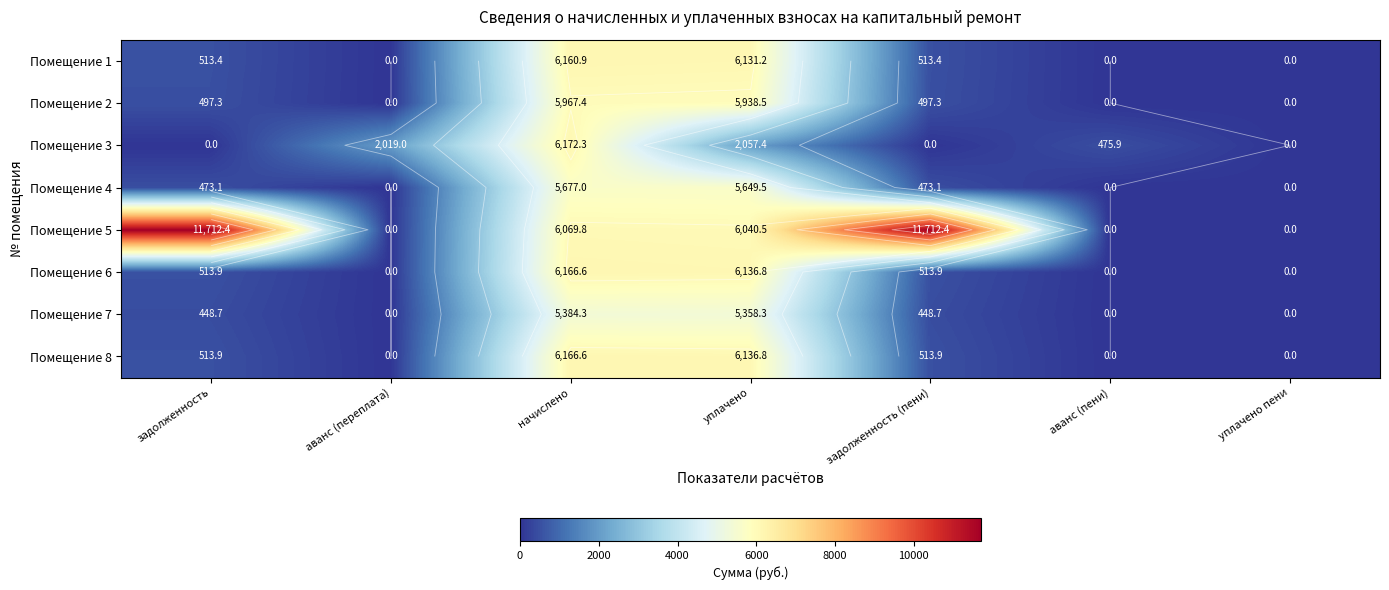

How many values in the Помещение 5 series exceed 6040?

4